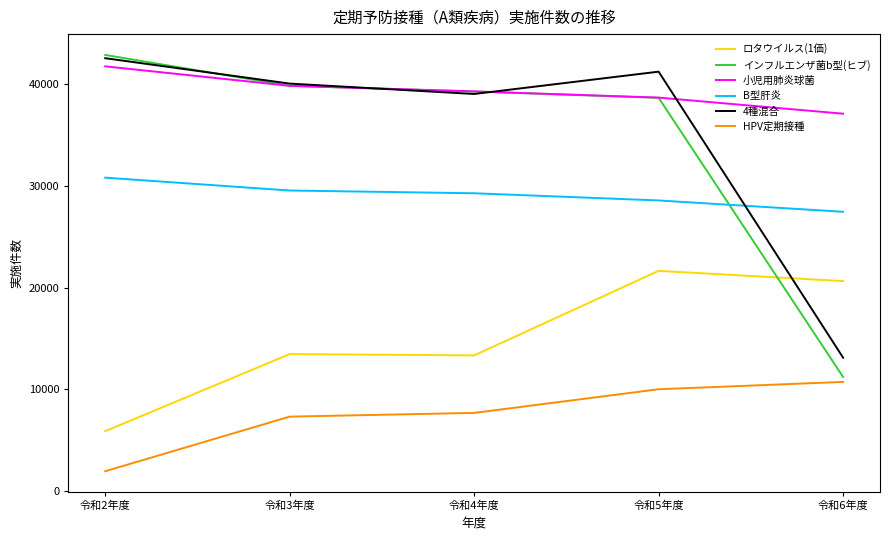

Is the value of HPV定期接種 at 令和2年度 greater than the value of B型肝炎 at 令和4年度?

No